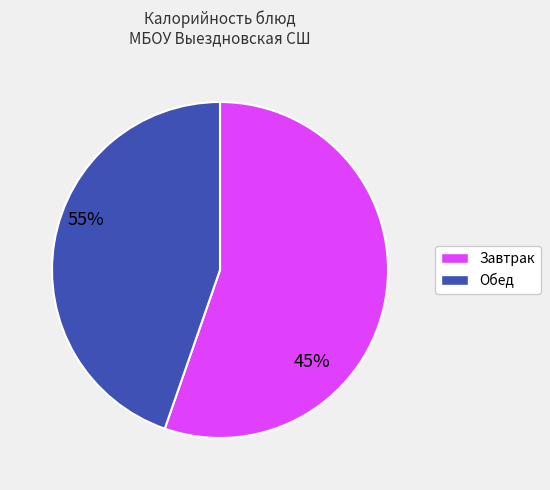

Is there a majority slice in this chart?

Yes